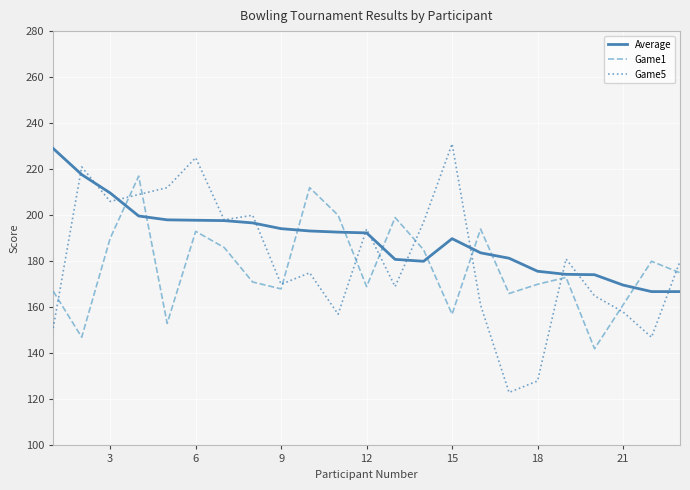

What is the sum of all Game1 values?

4075.0